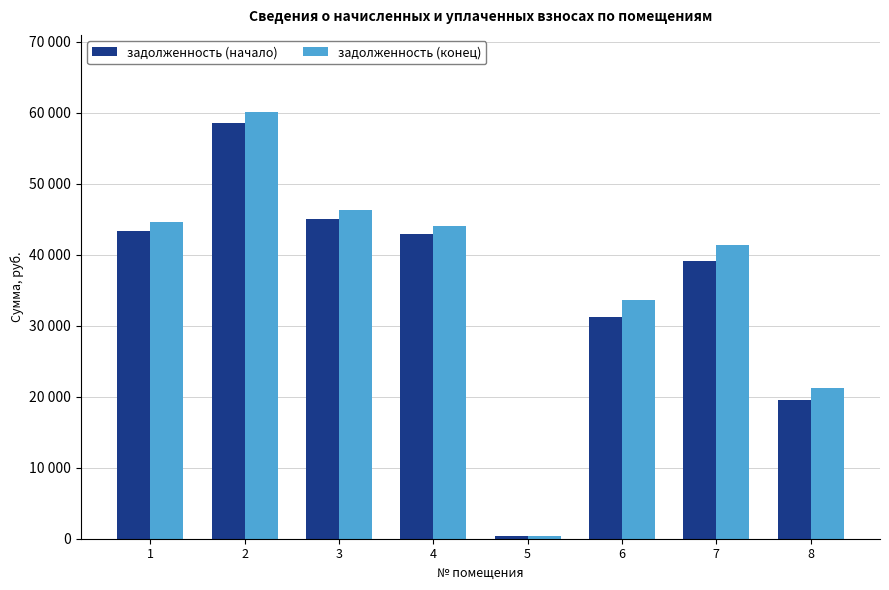

Reading left to right, what are all the values shown in this chart?

задолженность (начало): 43320.9	58474.6	44964.8	42856.9	344.4	31241.3	39156.6	19511.5
задолженность (конец): 44540.0	60120.1	46257.1	44062.8	402.0	33650.5	41354.4	21197.4